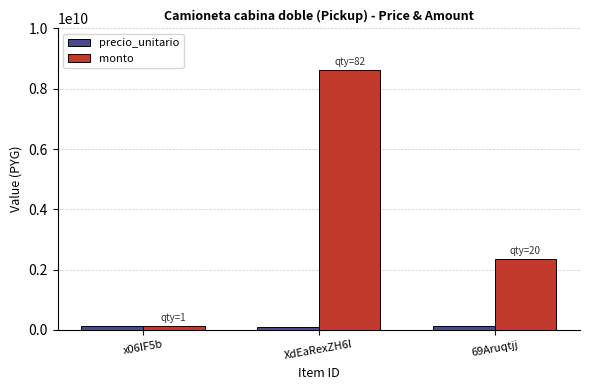

Where does the precio_unitario series first go above 118000000?

x06IF5b